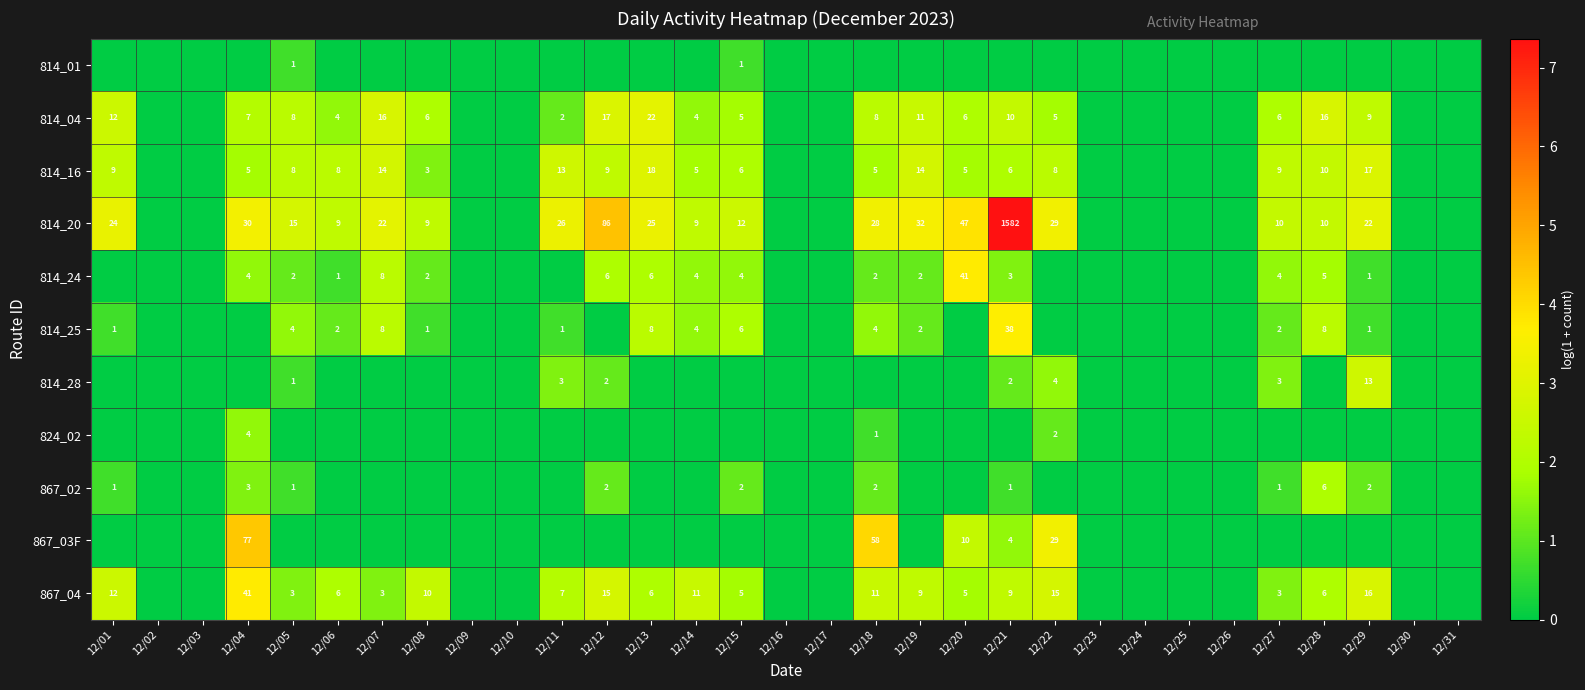

What is the difference between the 814_16 values at 12/19 and 12/14?

9